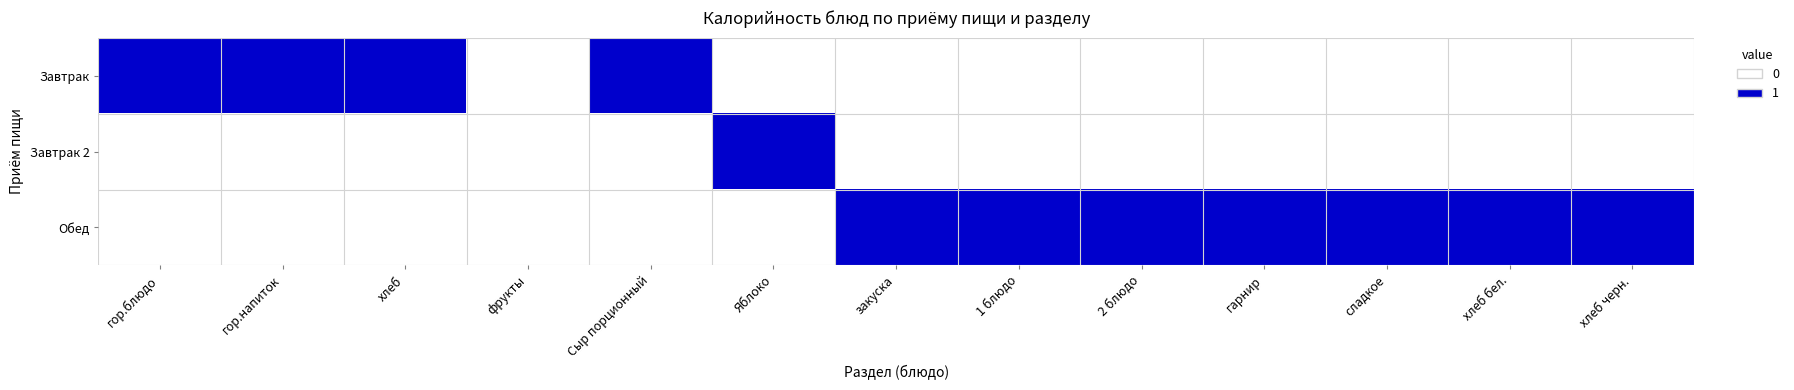

Rank the series at 2 блюдо from highest to lowest value.

Обед, Завтрак, Завтрак 2